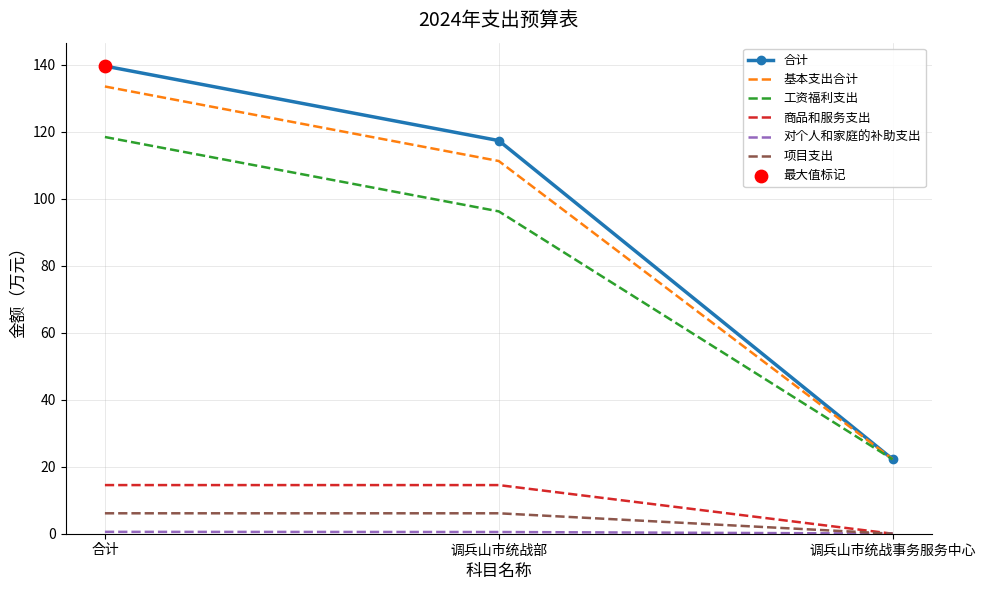

Is the value of 商品和服务支出 at 合计 greater than the value of 合计 at 调兵山市统战部?

No